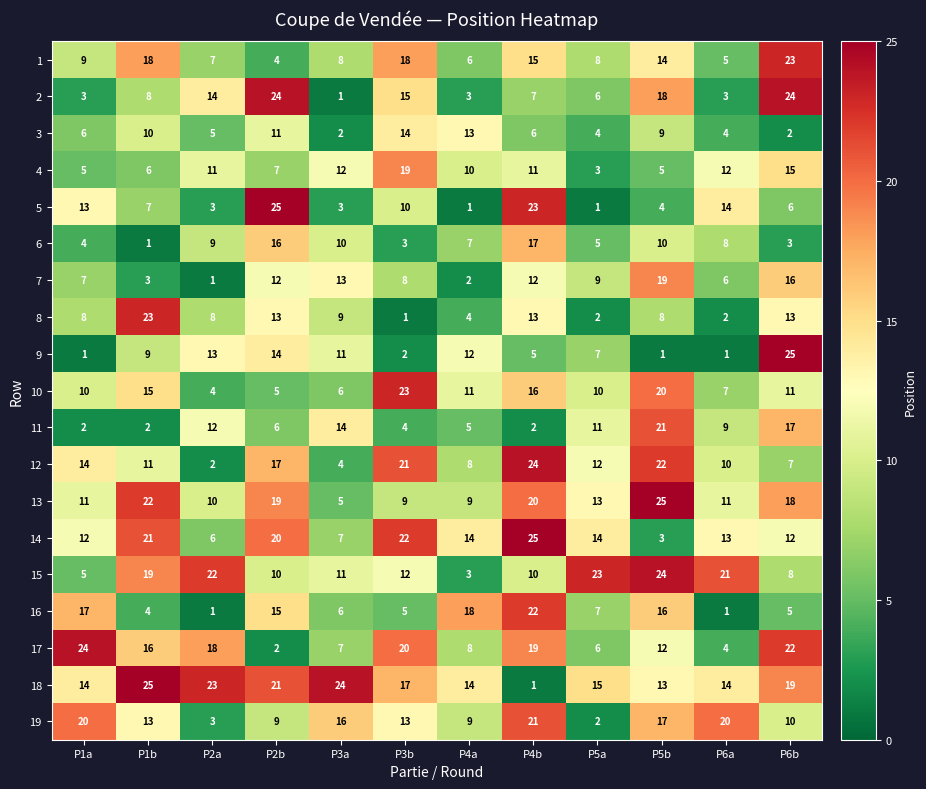

What is the highest value of the 2 series?

24